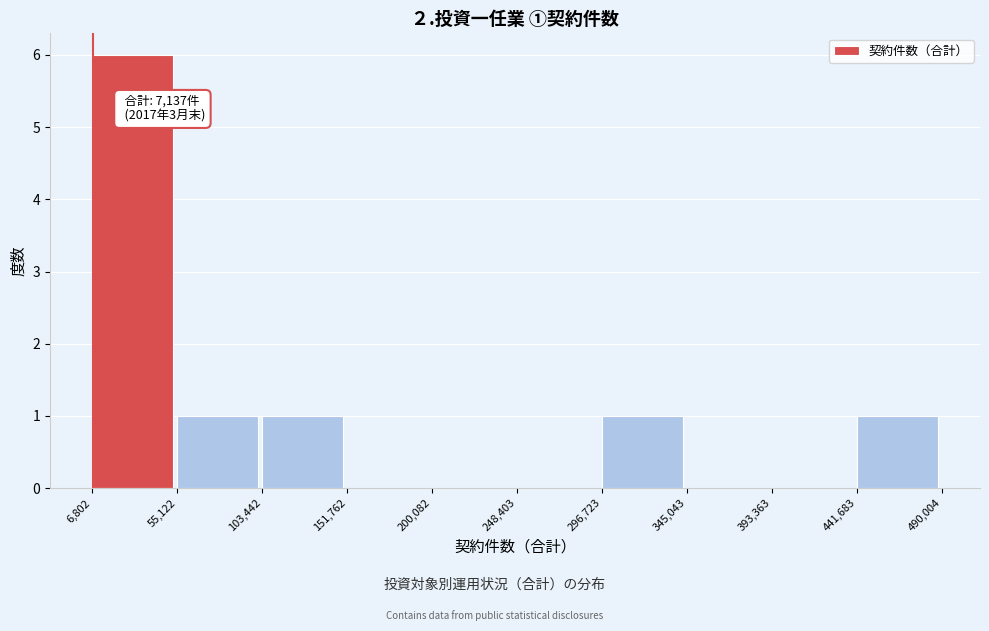

Which range on the x-axis has the tallest bar?

6,802 to 55,122